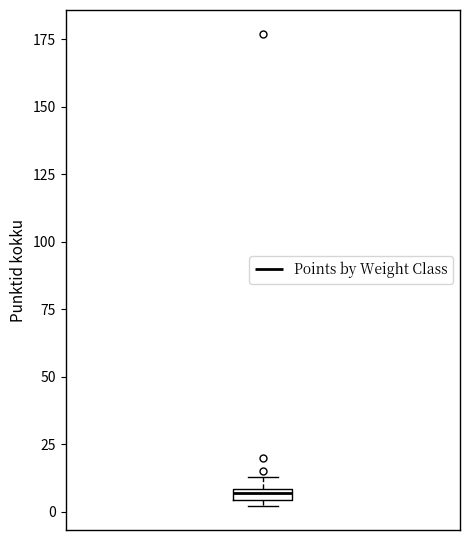

Where is the lower edge of the box on the y-axis? The values are not printed on the chart, so give them approximately, as read against the axis.

5